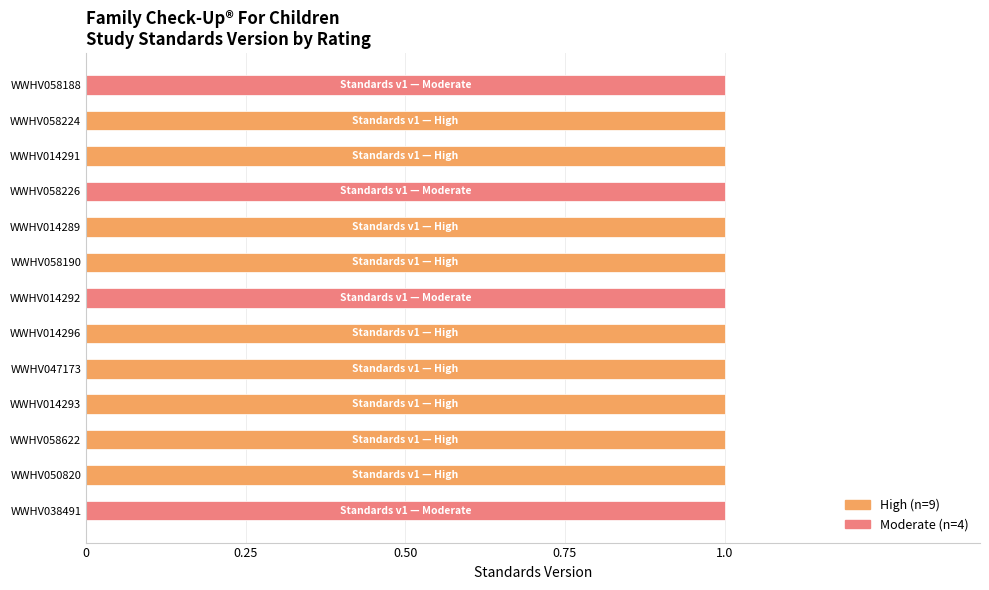

At which label does Moderate reach its peak?

WWHV038491